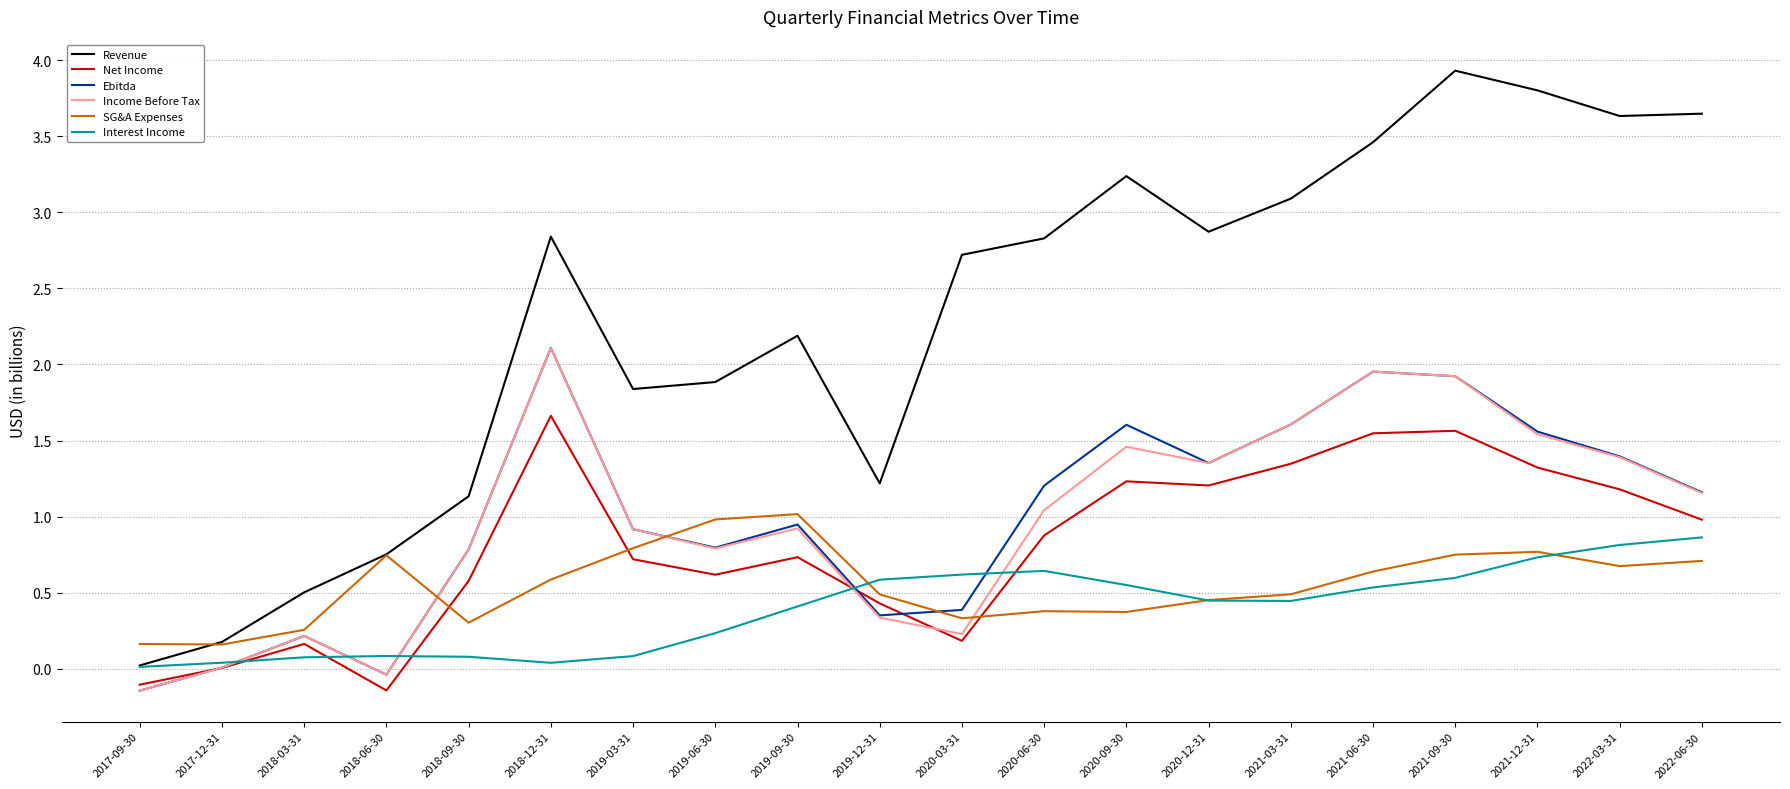

At which category is the sum across all series the highest?

2021-09-30